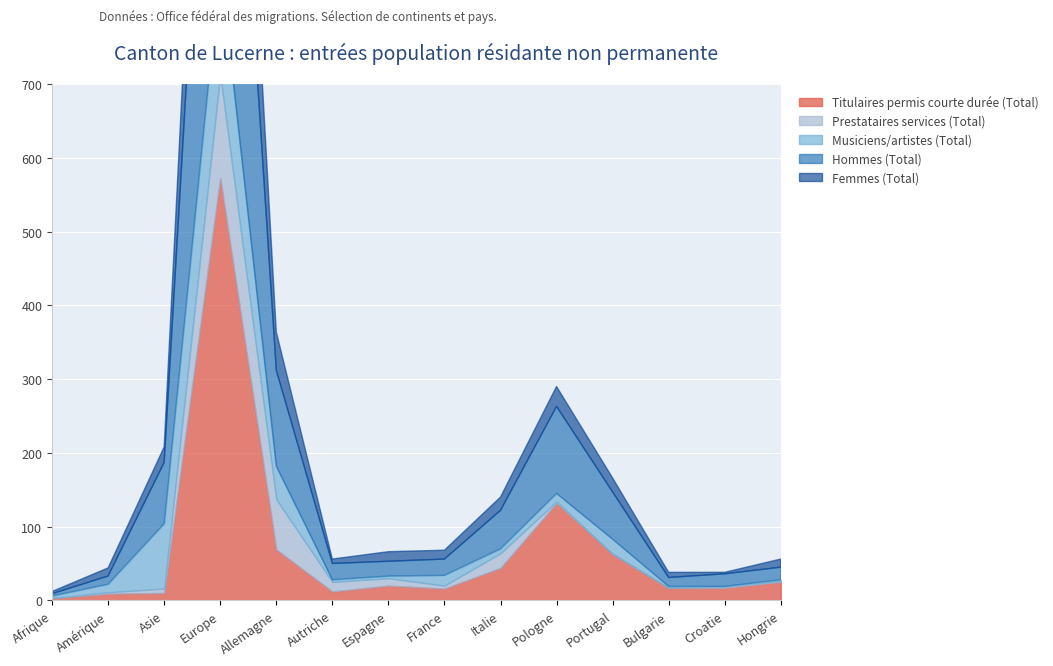

Which has a higher value, Croatie or Autriche?

Croatie